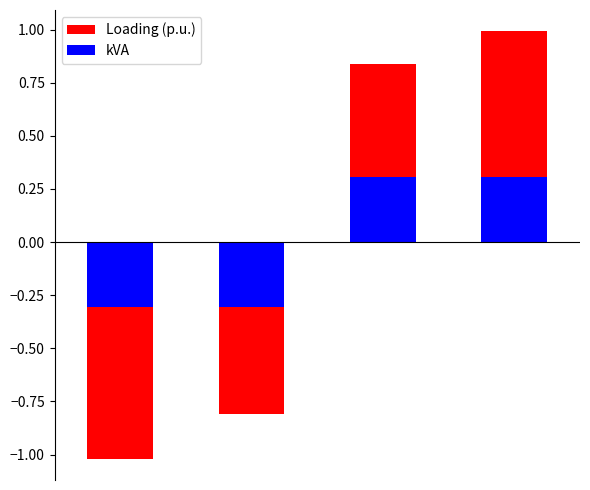

The kVA series shows -0.3 at 0. True or false?

True